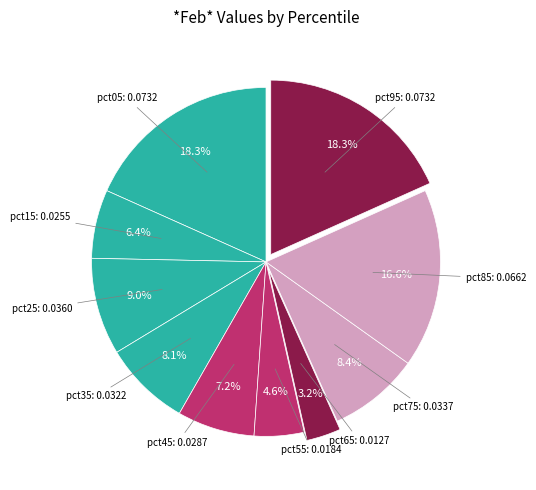

Count the number of slices in the pie.

10